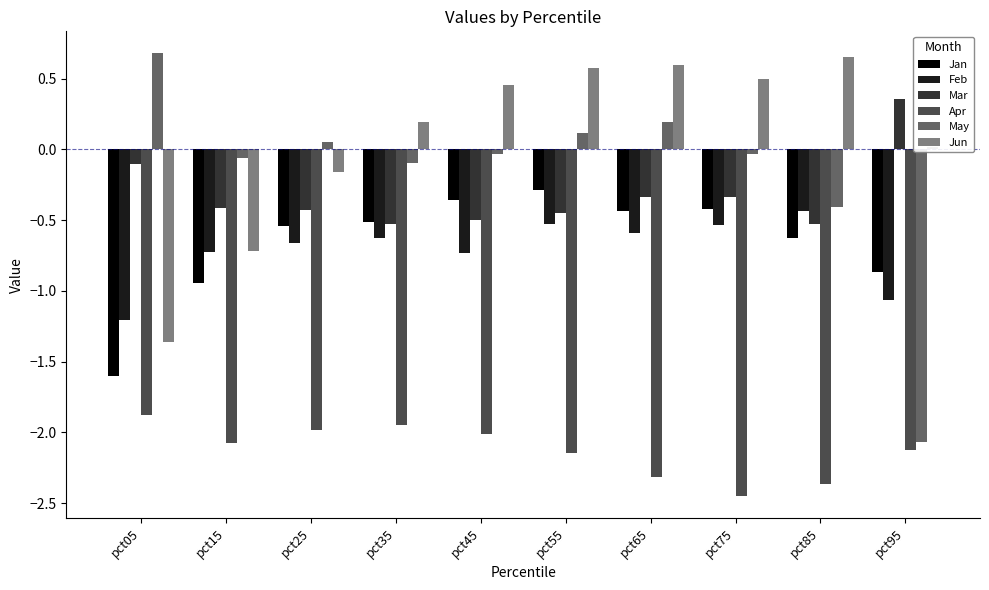

What are all the series names shown in the legend?

Jan, Feb, Mar, Apr, May, Jun